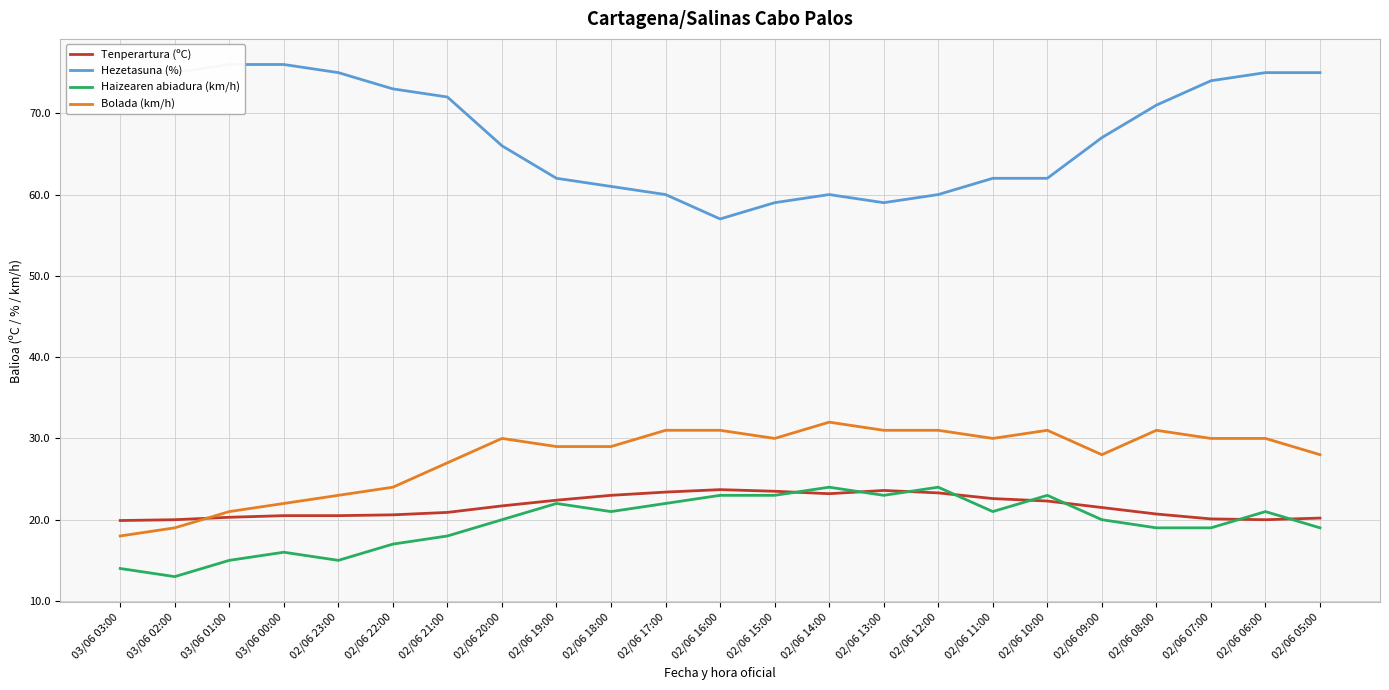

At how many categories does at least one series exceed 31?

23